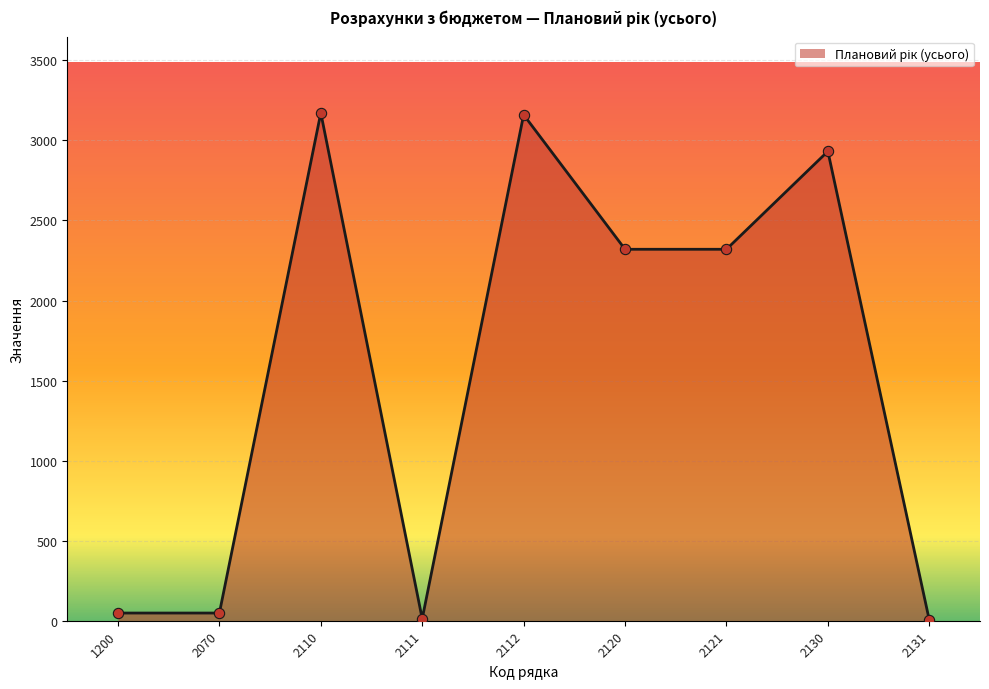

What is the change in value from 2112 to 2121?

-840